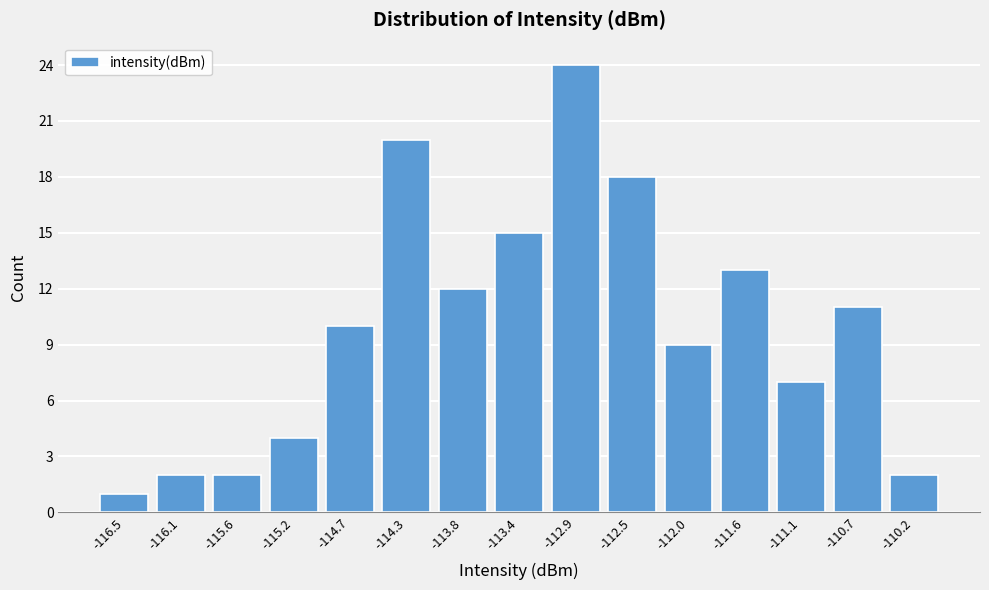

Reading left to right, extract all data points from this chart.

-116.5=1	-116.1=2	-115.6=2	-115.2=4	-114.7=10	-114.3=20	-113.8=12	-113.4=15	-112.9=24	-112.5=18	-112.0=9	-111.6=13	-111.1=7	-110.7=11	-110.2=2